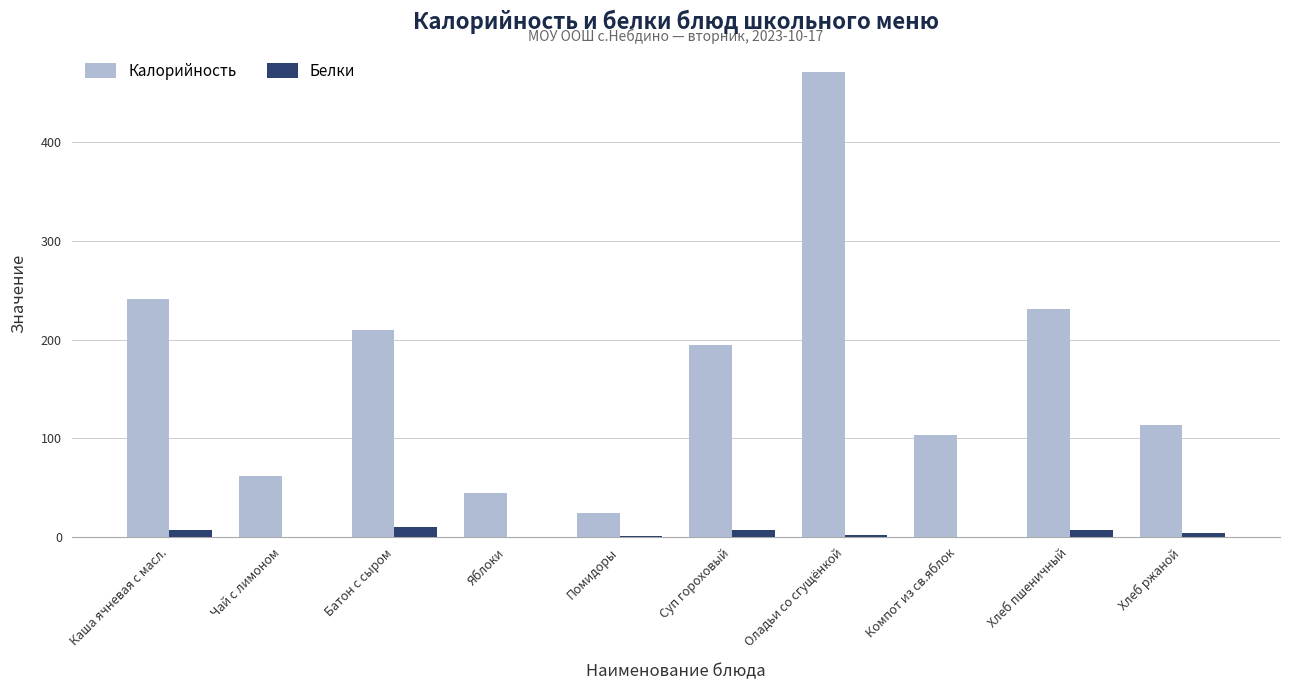

What is the total value across all series at Хлеб пшеничный?

238.6